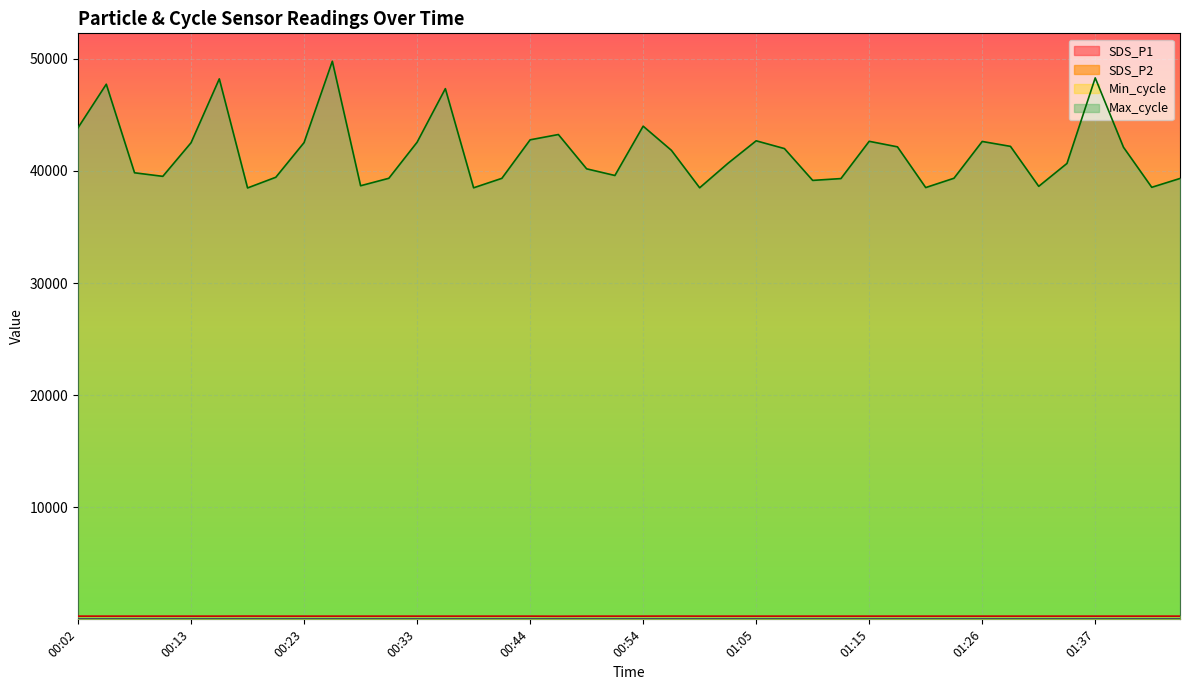

Reading right to left, what are all the values shown in this chart?

SDS_P1: 01:45=14.2	01:42=15.1	01:40=14.8	01:37=14.3	01:34=14.5	01:32=14.6	01:29=14.6	01:26=14.3	01:23=14.2	01:20=14.1	01:18=14.5	01:15=15.0	01:12=14.4	01:10=15.4	01:07=14.1	01:05=14.5	01:02=14.9	00:59=14.2	00:57=14.2	00:54=14.8	00:52=14.4	00:49=14.7	00:46=15.2	00:44=13.9	00:41=14.1	00:39=15.0	00:36=14.2	00:33=14.4	00:31=14.7	00:28=14.4	00:26=15.7	00:23=15.4	00:20=14.4	00:18=15.0	00:15=14.6	00:13=14.4	00:10=14.5	00:08=14.1	00:05=14.5	00:02=14.1
SDS_P2: 01:45=13.0	01:42=13.7	01:40=13.5	01:37=12.9	01:34=13.2	01:32=13.2	01:29=13.2	01:26=12.9	01:23=13.0	01:20=12.7	01:18=13.2	01:15=13.6	01:12=13.1	01:10=13.9	01:07=12.9	01:05=13.2	01:02=13.5	00:59=12.9	00:57=12.9	00:54=13.4	00:52=13.1	00:49=13.3	00:46=13.8	00:44=12.5	00:41=12.8	00:39=13.6	00:36=12.9	00:33=13.1	00:31=13.3	00:28=13.1	00:26=14.1	00:23=13.9	00:20=13.0	00:18=13.5	00:15=13.2	00:13=13.1	00:10=13.1	00:08=12.8	00:05=13.1	00:02=12.7
Min_cycle: 01:45=297.0	01:42=297.0	01:40=297.0	01:37=297.0	01:34=297.0	01:32=297.0	01:29=297.0	01:26=297.0	01:23=297.0	01:20=297.0	01:18=297.0	01:15=297.0	01:12=297.0	01:10=297.0	01:07=297.0	01:05=297.0	01:02=297.0	00:59=297.0	00:57=302.0	00:54=297.0	00:52=297.0	00:49=297.0	00:46=289.0	00:44=297.0	00:41=297.0	00:39=297.0	00:36=297.0	00:33=297.0	00:31=297.0	00:28=297.0	00:26=297.0	00:23=297.0	00:20=297.0	00:18=302.0	00:15=297.0	00:13=297.0	00:10=297.0	00:08=297.0	00:05=297.0	00:02=297.0
Max_cycle: 01:45=39328.0	01:42=38541.0	01:40=42110.0	01:37=48298.0	01:34=40669.0	01:32=38628.0	01:29=42191.0	01:26=42628.0	01:23=39348.0	01:20=38517.0	01:18=42149.0	01:15=42642.0	01:12=39319.0	01:10=39156.0	01:07=41994.0	01:05=42687.0	01:02=40676.0	00:59=38498.0	00:57=41838.0	00:54=43992.0	00:52=39594.0	00:49=40188.0	00:46=43247.0	00:44=42775.0	00:41=39341.0	00:39=38496.0	00:36=47338.0	00:33=42561.0	00:31=39345.0	00:28=38679.0	00:26=49782.0	00:23=42530.0	00:20=39437.0	00:18=38483.0	00:15=48211.0	00:13=42514.0	00:10=39518.0	00:08=39835.0	00:05=47734.0	00:02=43851.0